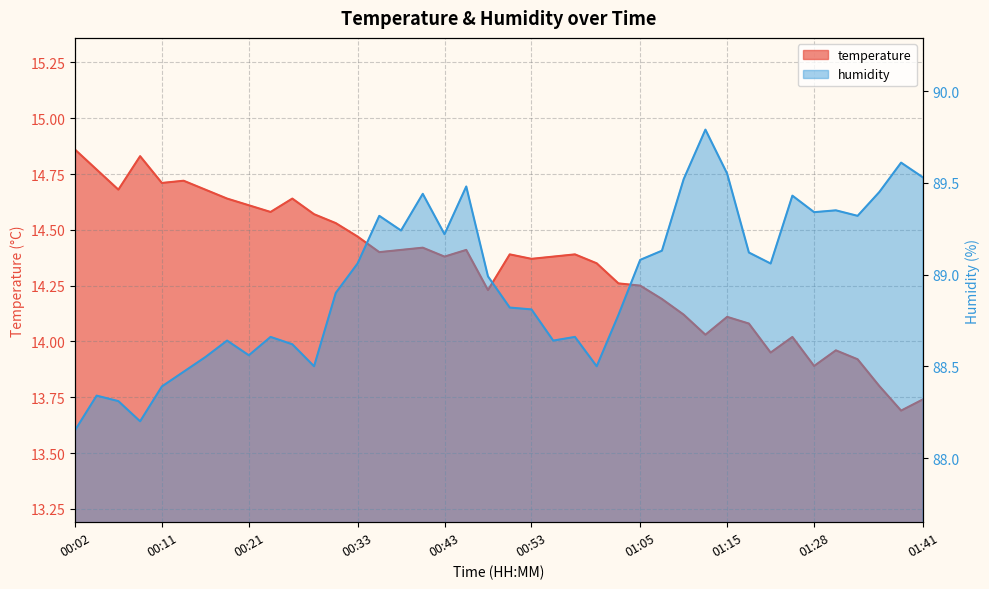

What is the value of the temperature point at the 30th from the left?

14.0